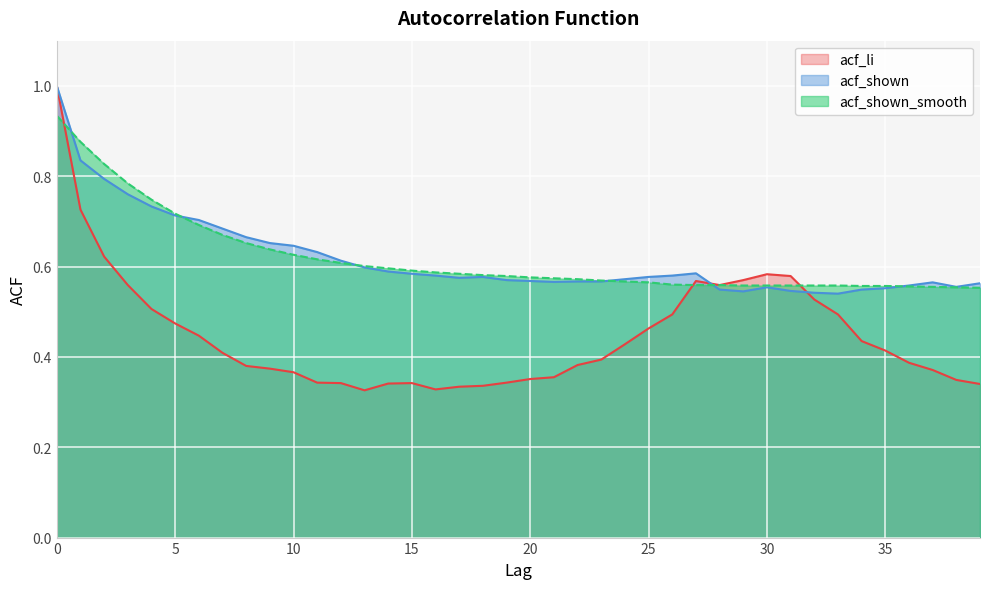

The acf_li series shows 0.5 at 33. True or false?

True